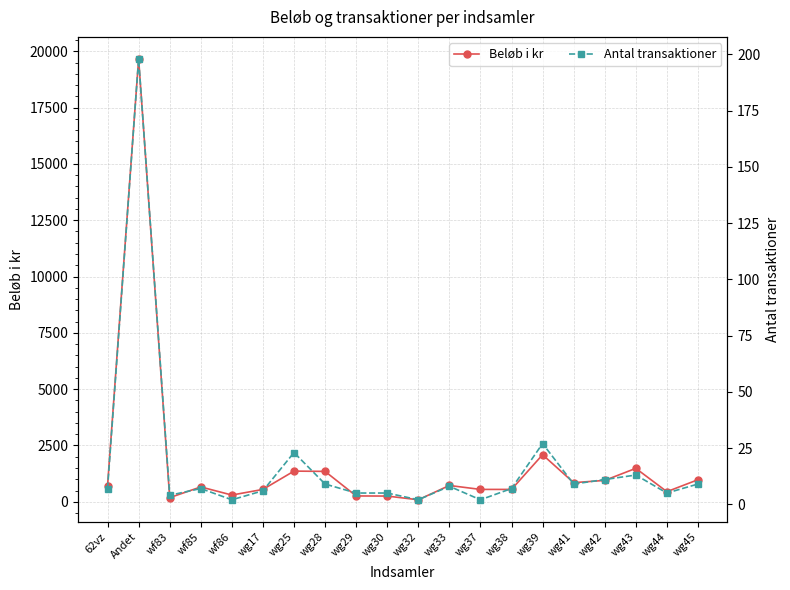

At which label does Antal transaktioner first exceed 7?

Andet